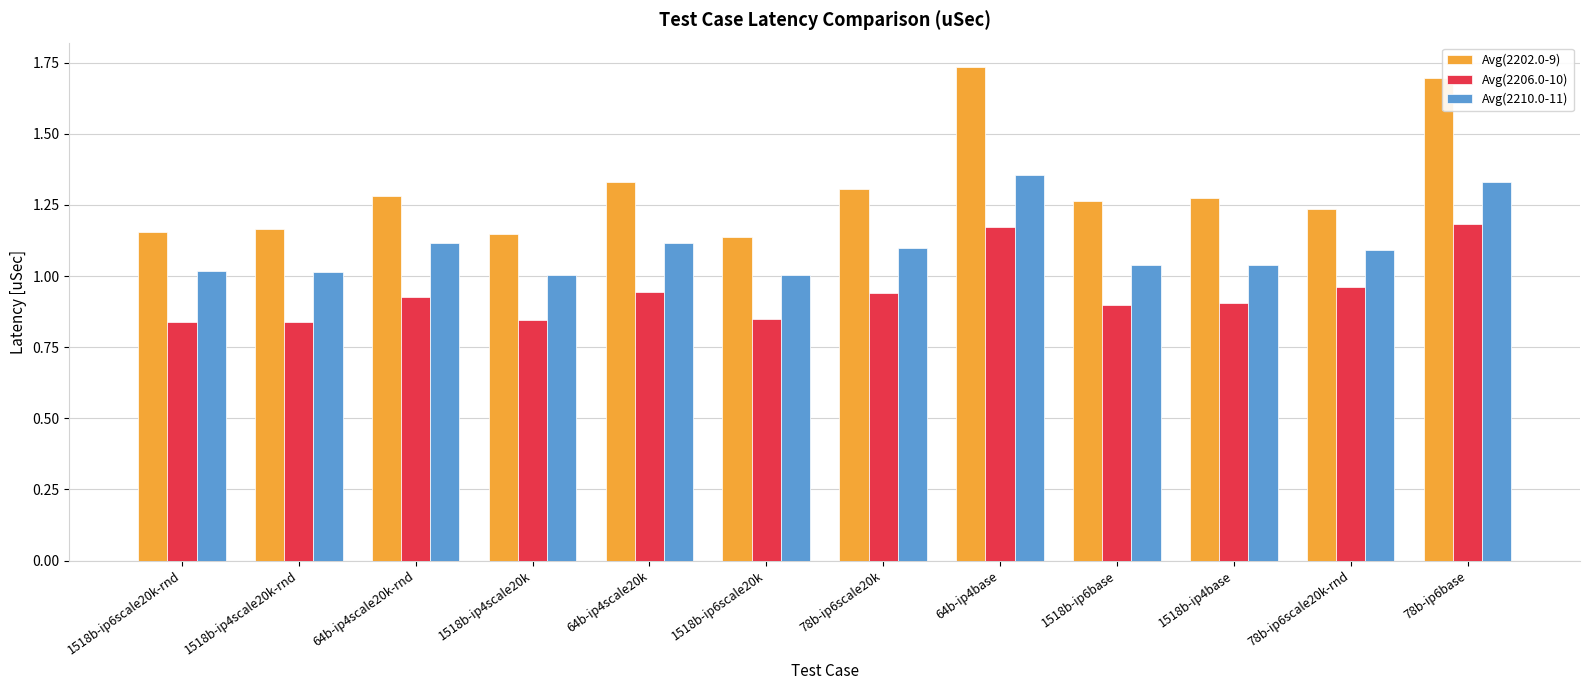

What is the difference between the maximum and second lowest values in the Avg(2202.0-9) series?

0.6